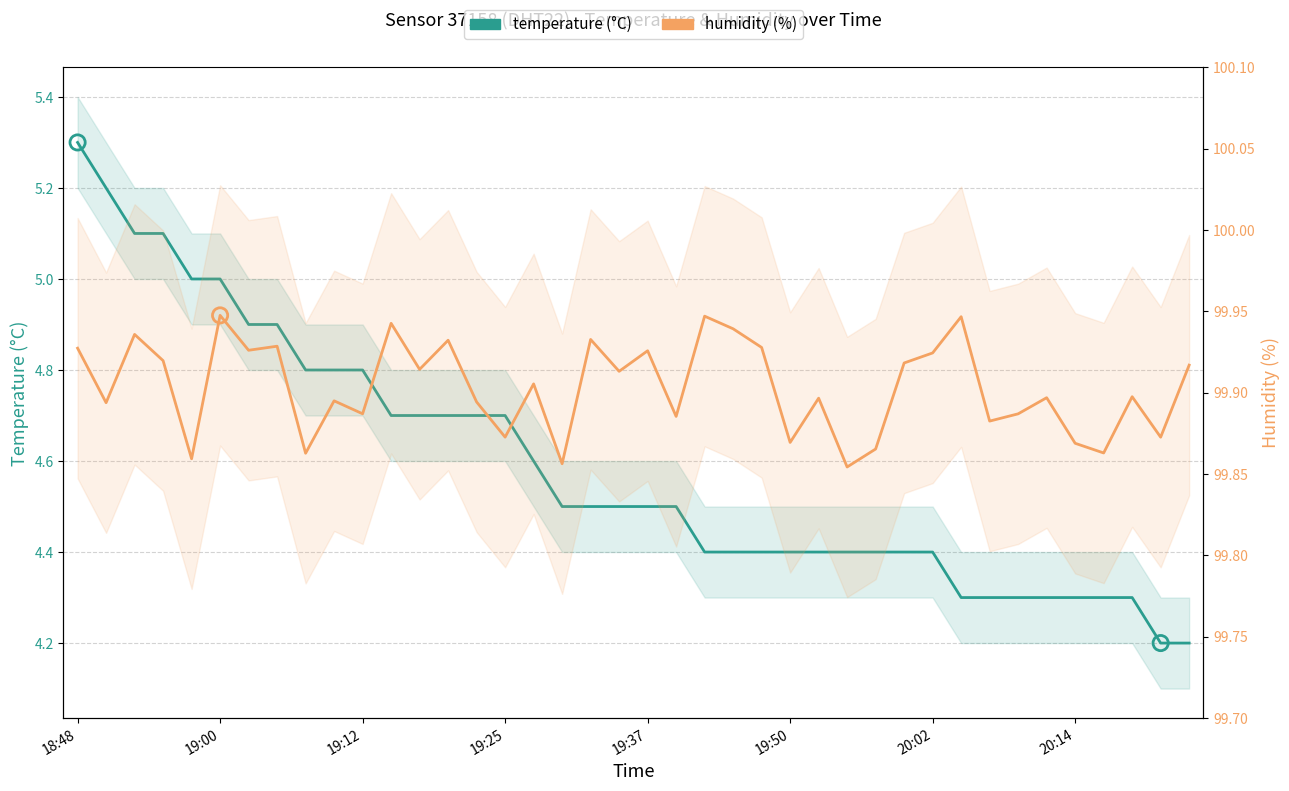

Which series contains the highest Y value?

humidity (%)